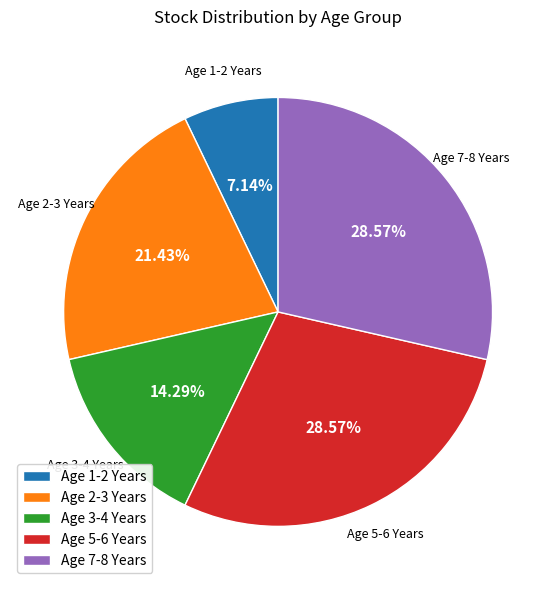

Count the number of slices in the pie.

5